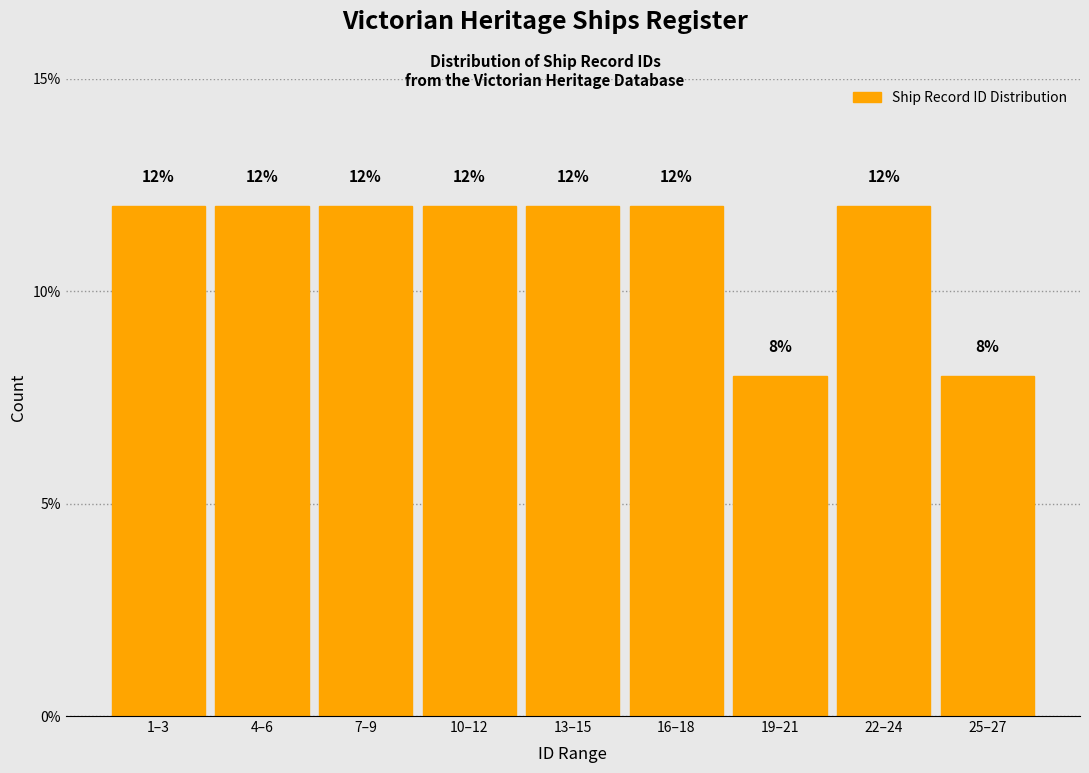

Reading right to left, extract all data points from this chart.

25–27=8	22–24=12	19–21=8	16–18=12	13–15=12	10–12=12	7–9=12	4–6=12	1–3=12